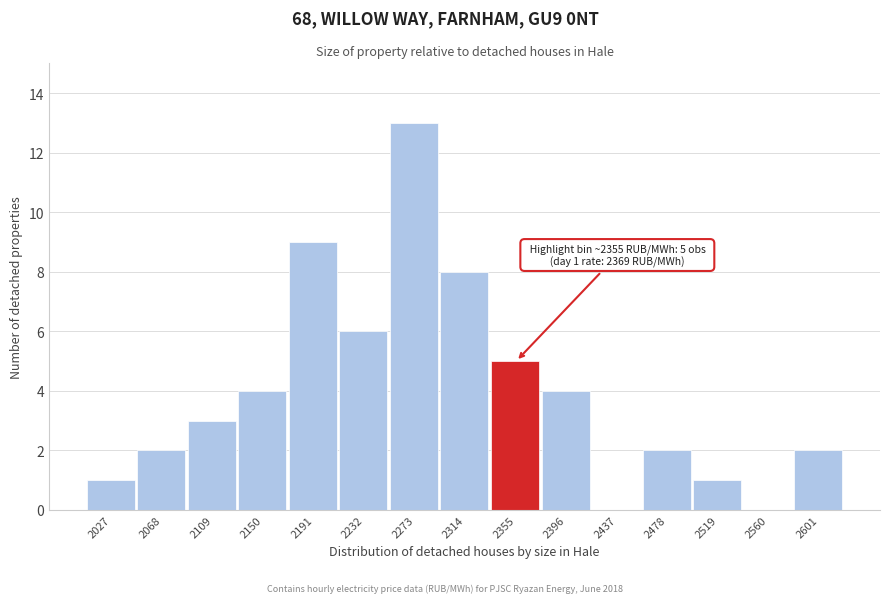

Reading right to left, extract all data points from this chart.

2601=2	2560=0	2519=1	2478=2	2437=0	2396=4	2355=5	2314=8	2273=13	2232=6	2191=9	2150=4	2109=3	2068=2	2027=1